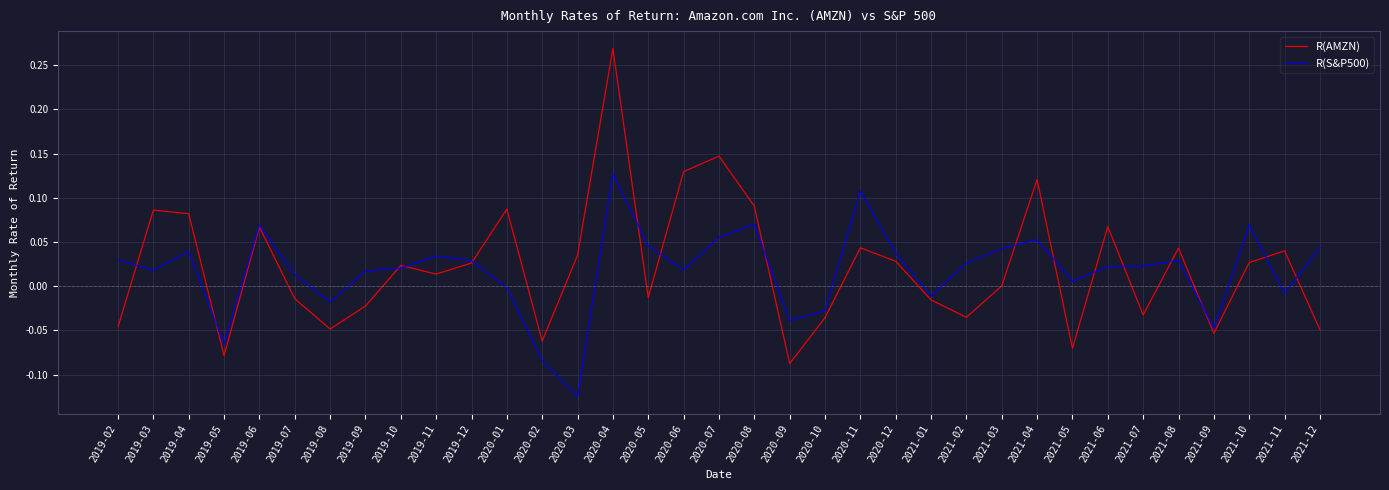

Which series ends up on top after the final intersection of R(S&P500) and R(AMZN)?

R(S&P500)